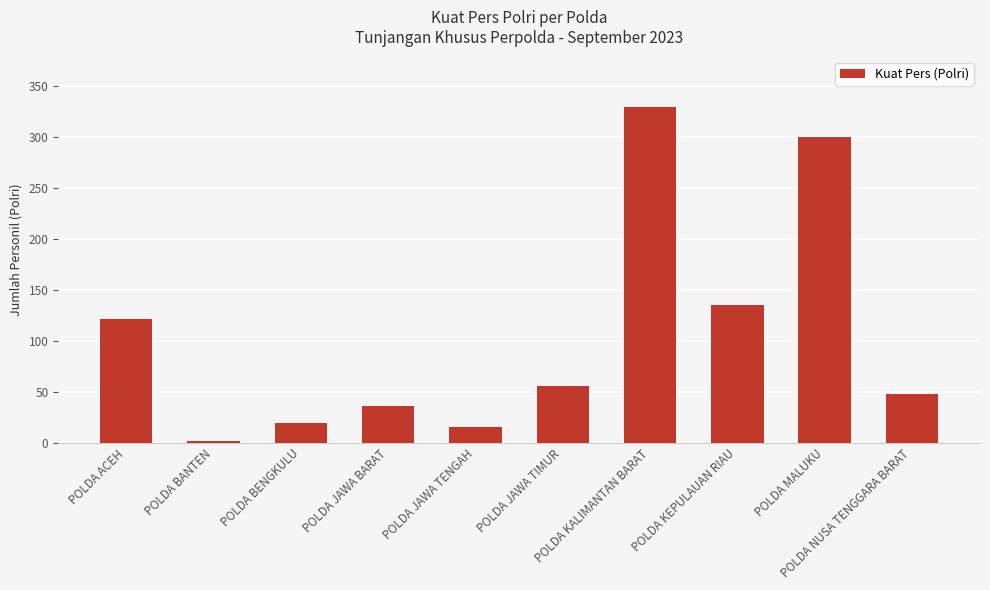

What is the smallest value displayed?

2